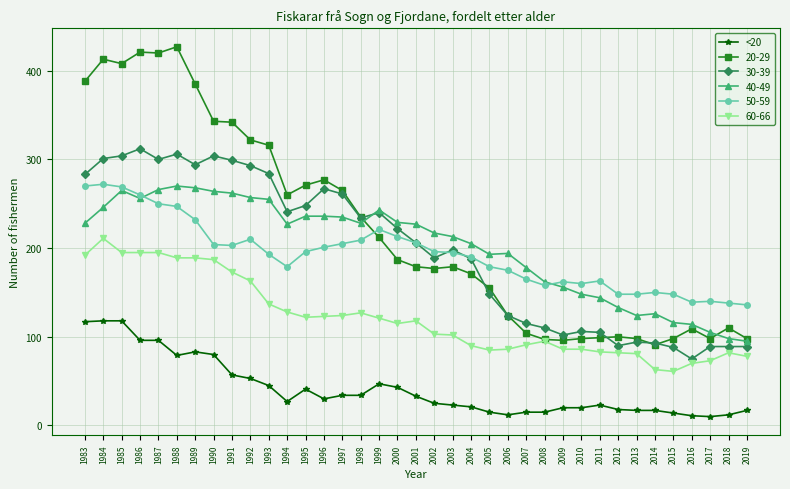

What is the difference between the highest and lowest values at 2019?

119